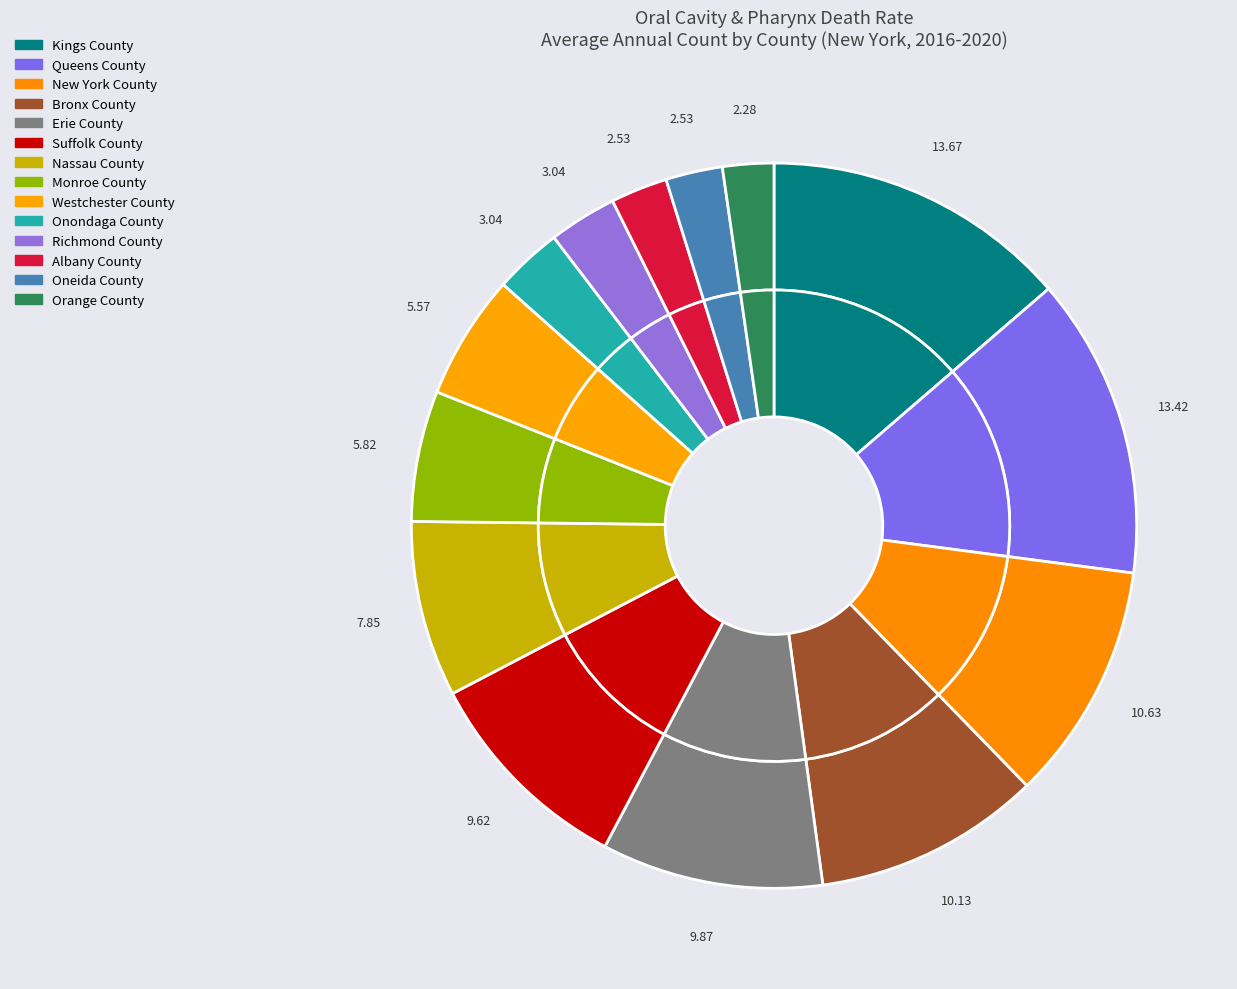

Does any single category account for the majority?

No